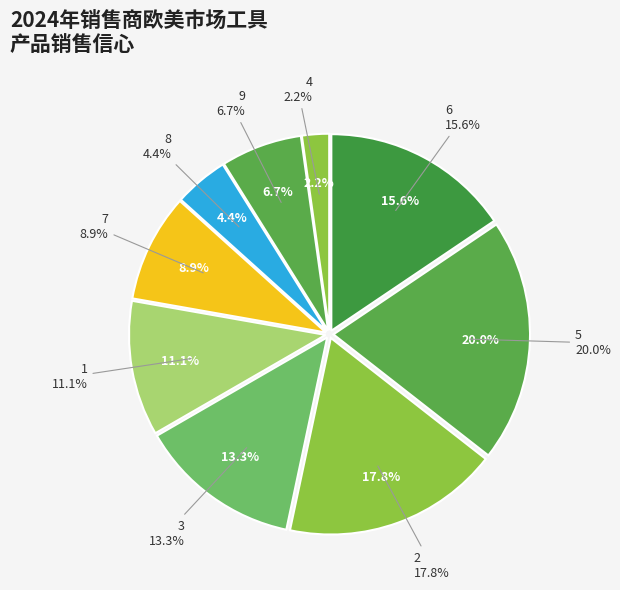

Is it true that 4 is 2% of the pie?

True